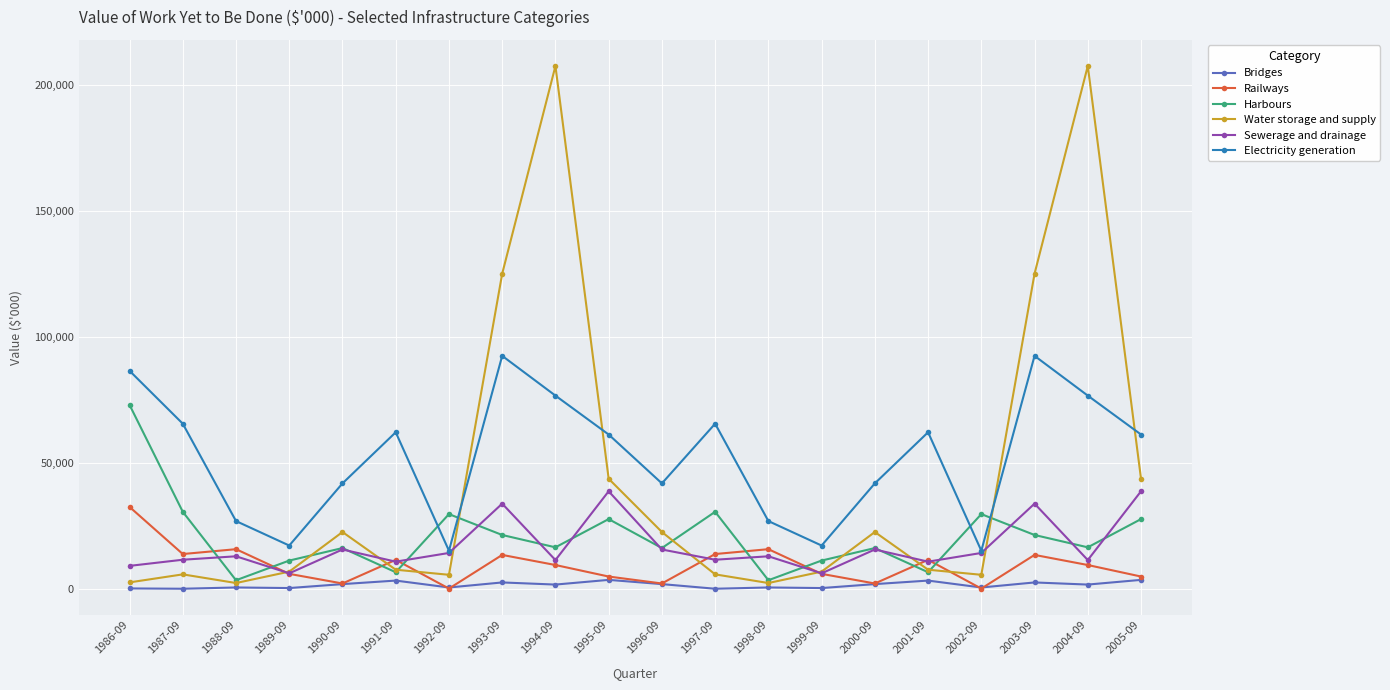

What is the sum of the Bridges values at 2002-09 and 1991-09?

4163